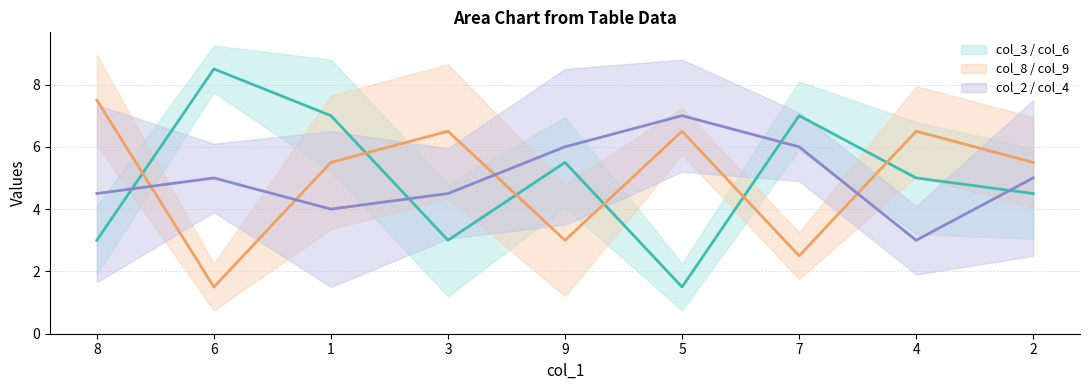

What is the difference between the second highest and minimum values in the col_3 / col_6 center series?

5.5